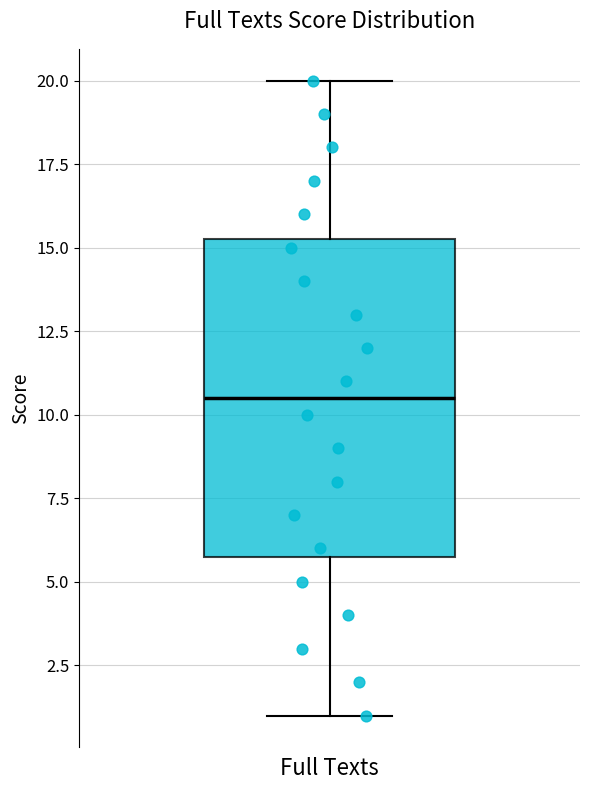

Where does the upper whisker of the box for Full Texts end on the y-axis? The values are not printed on the chart, so give them approximately, as read against the axis.

20.0